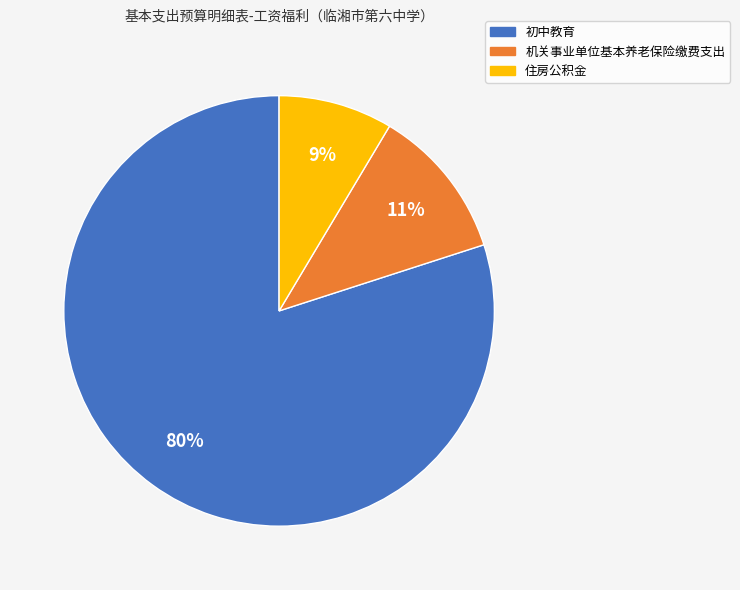

Which slice represents more than half of the pie?

初中教育